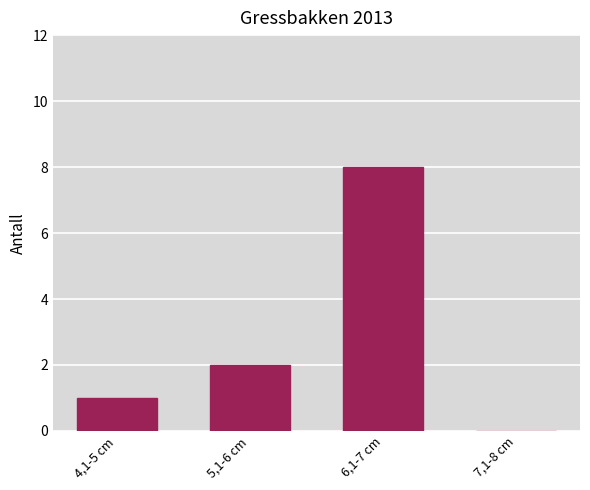

Reading right to left, extract all data points from this chart.

7,1-8 cm=0	6,1-7 cm=8	5,1-6 cm=2	4,1-5 cm=1